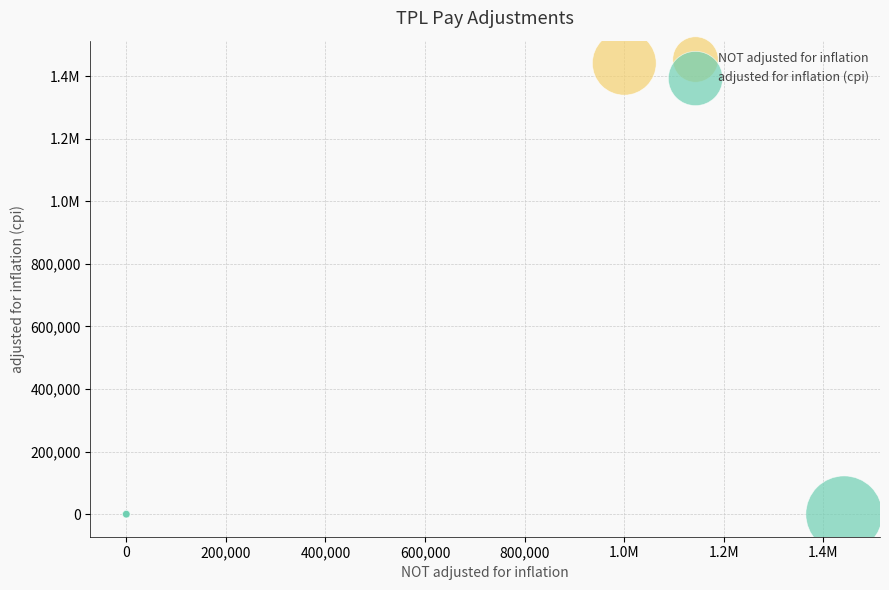

What are all the series names shown in the legend?

NOT adjusted for inflation, adjusted for inflation (cpi)